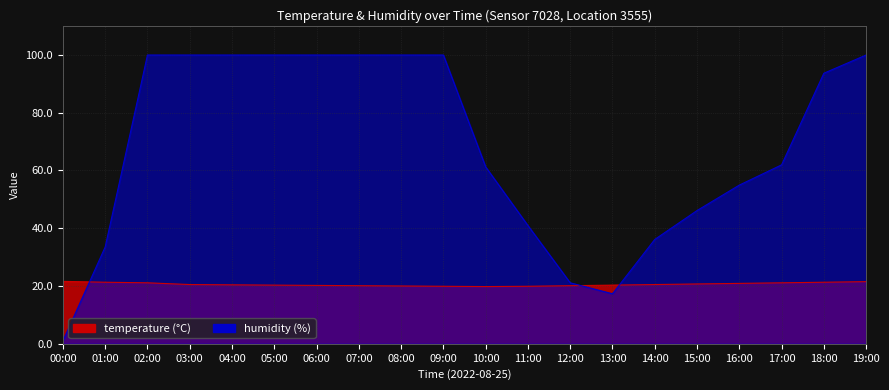

The humidity series shows 172.7 at 08:00. True or false?

False